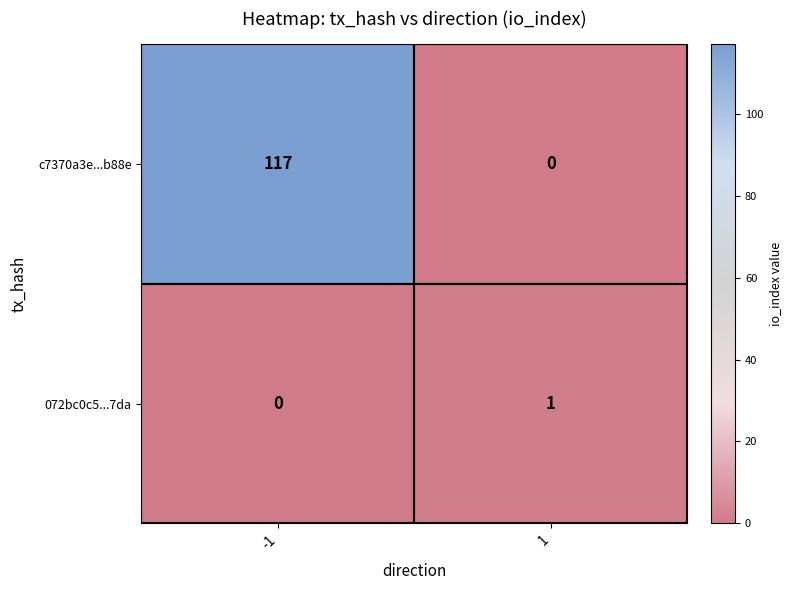

Which series changed the most between -1 and 1?

c7370a3e...b88e